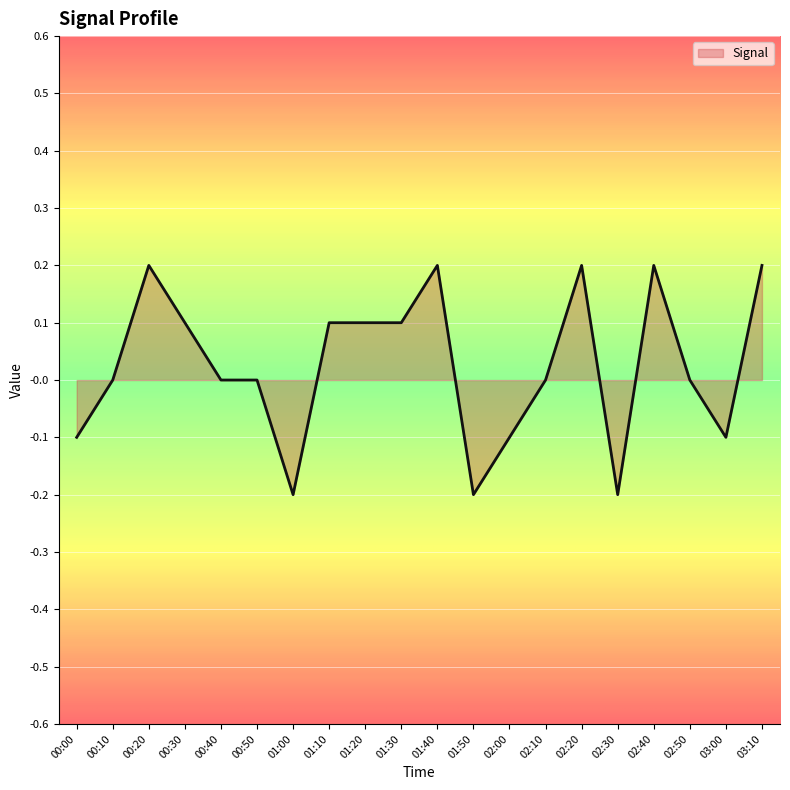

How many lines are shown in the chart?

1